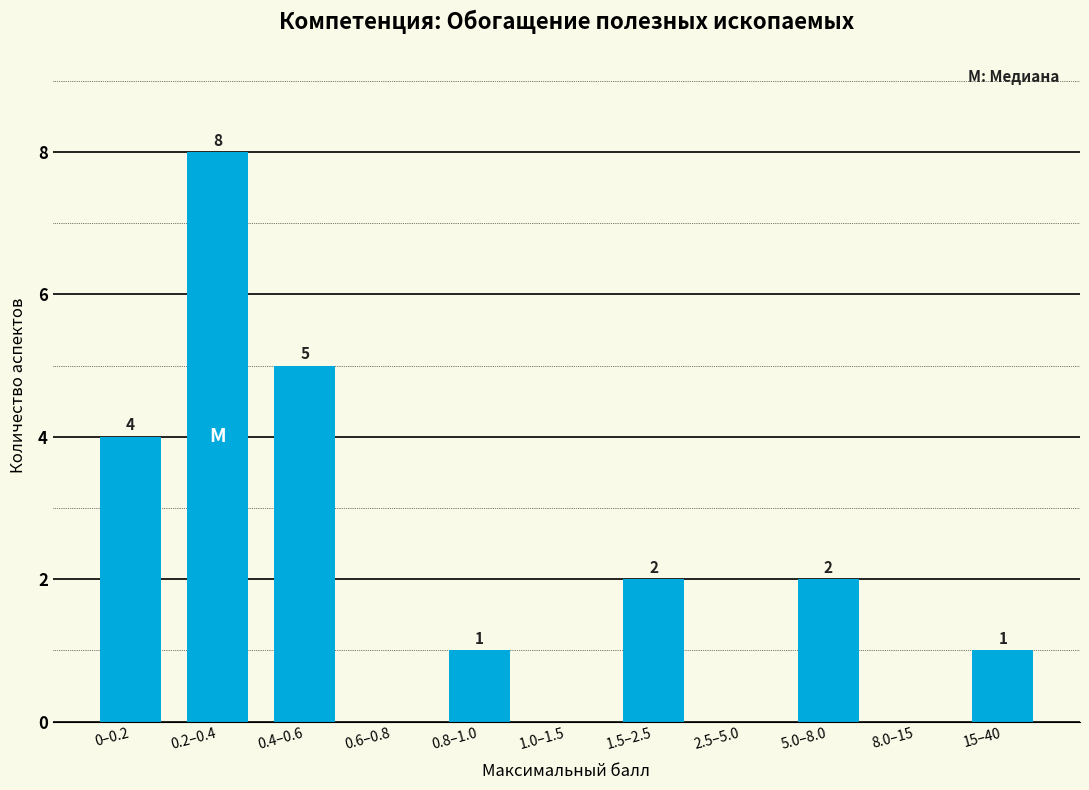

Reading right to left, list all the values displayed in this chart.

15–40=1	8.0–15=0	5.0–8.0=2	2.5–5.0=0	1.5–2.5=2	1.0–1.5=0	0.8–1.0=1	0.6–0.8=0	0.4–0.6=5	0.2–0.4=8	0–0.2=4